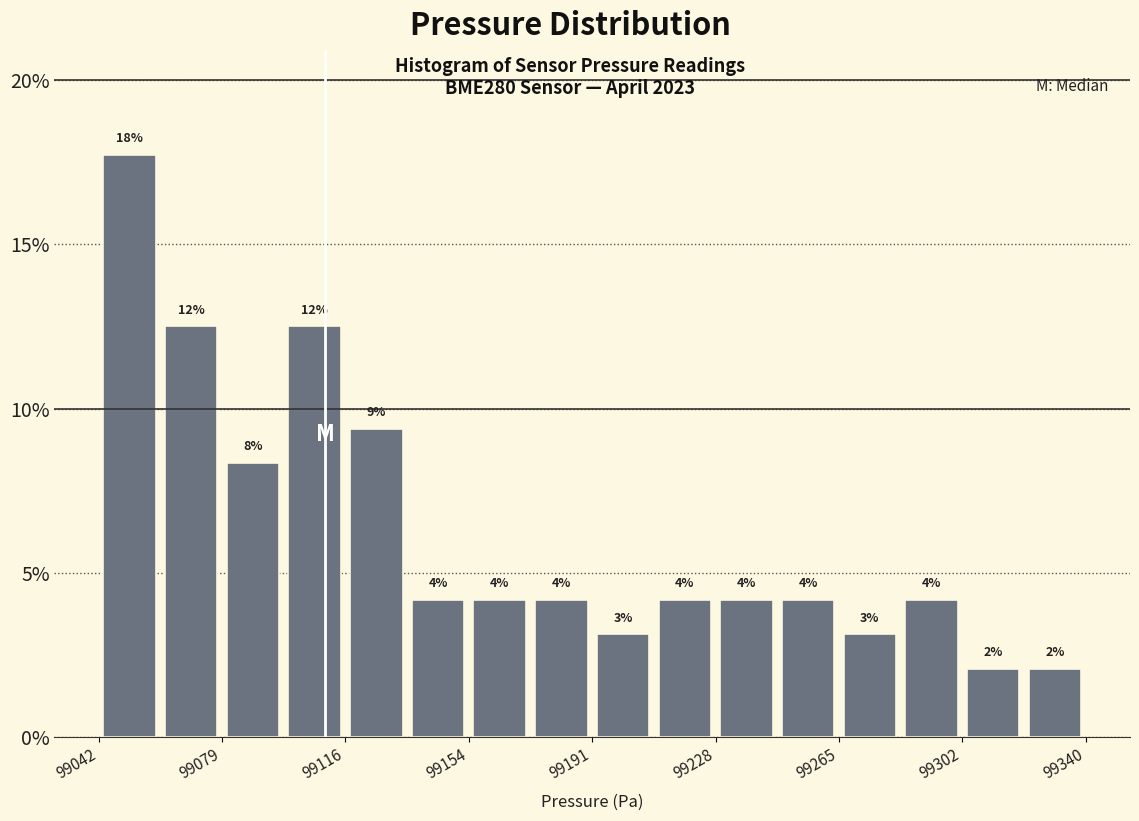

Read against the x-axis, roughly where is the centre of the tallest bar?

99050